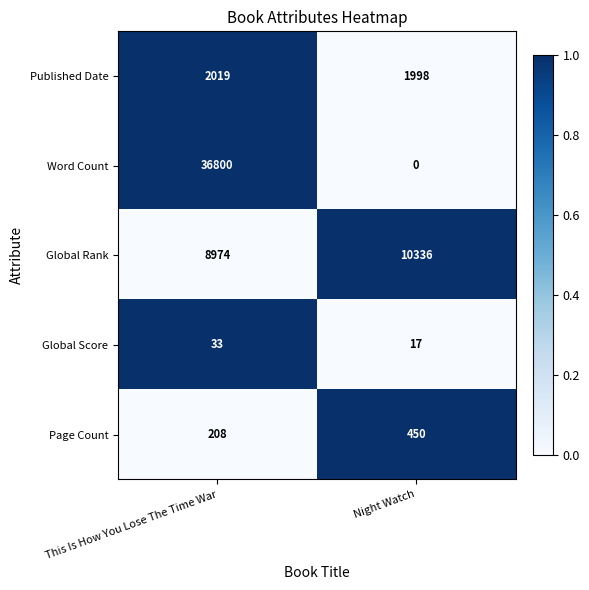

At which category is the sum across all series the highest?

This Is How You Lose The Time War